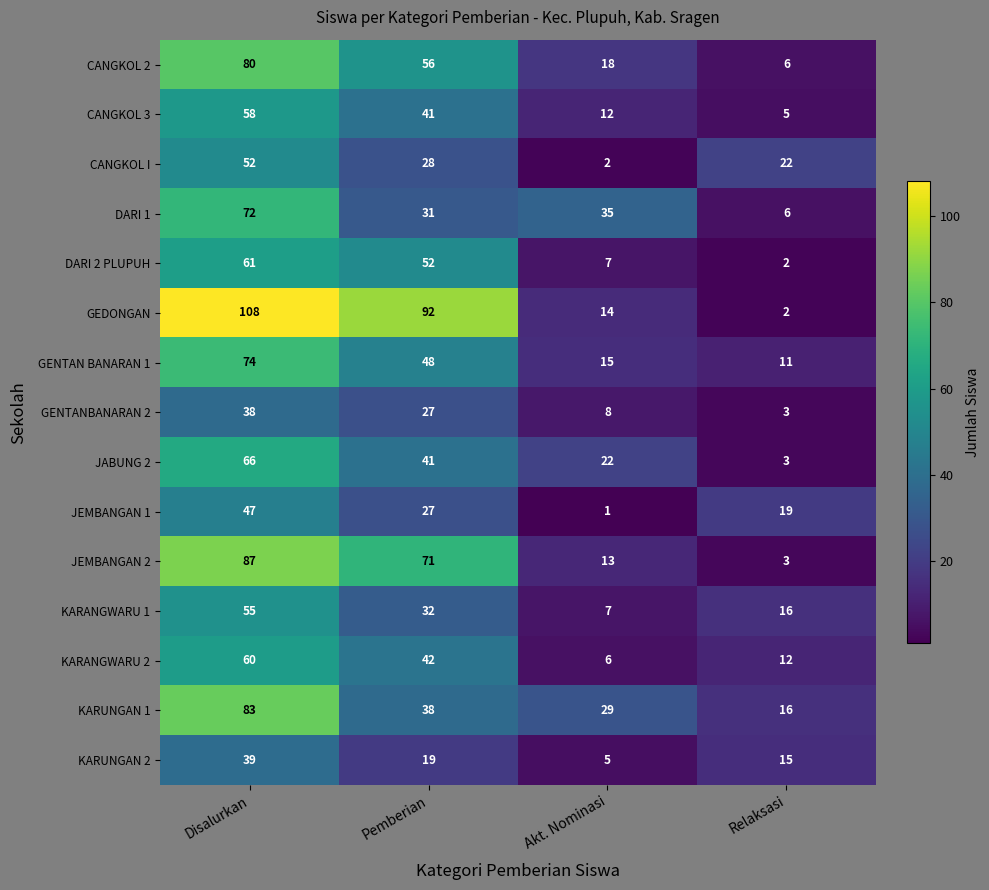

True or false: CANGKOL 3 has a value of 41 at Pemberian.

True